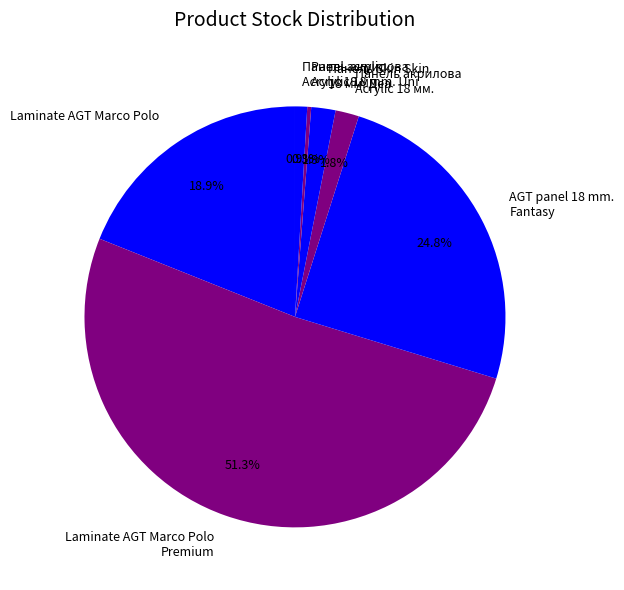

To the nearest percent, what is the combined percentage of Laminate AGT Marco Polo and Panel acrylic Acrylic 18 mm. Uni?

19%